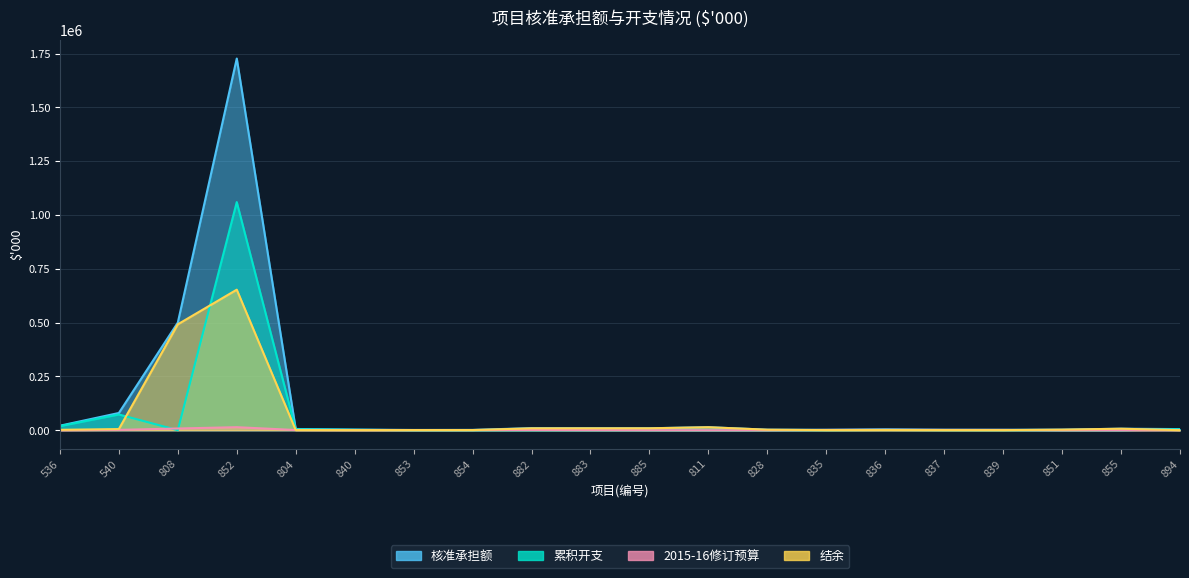

True or false: 2015-16修订预算 and 核准承担额 cross at least once.

False